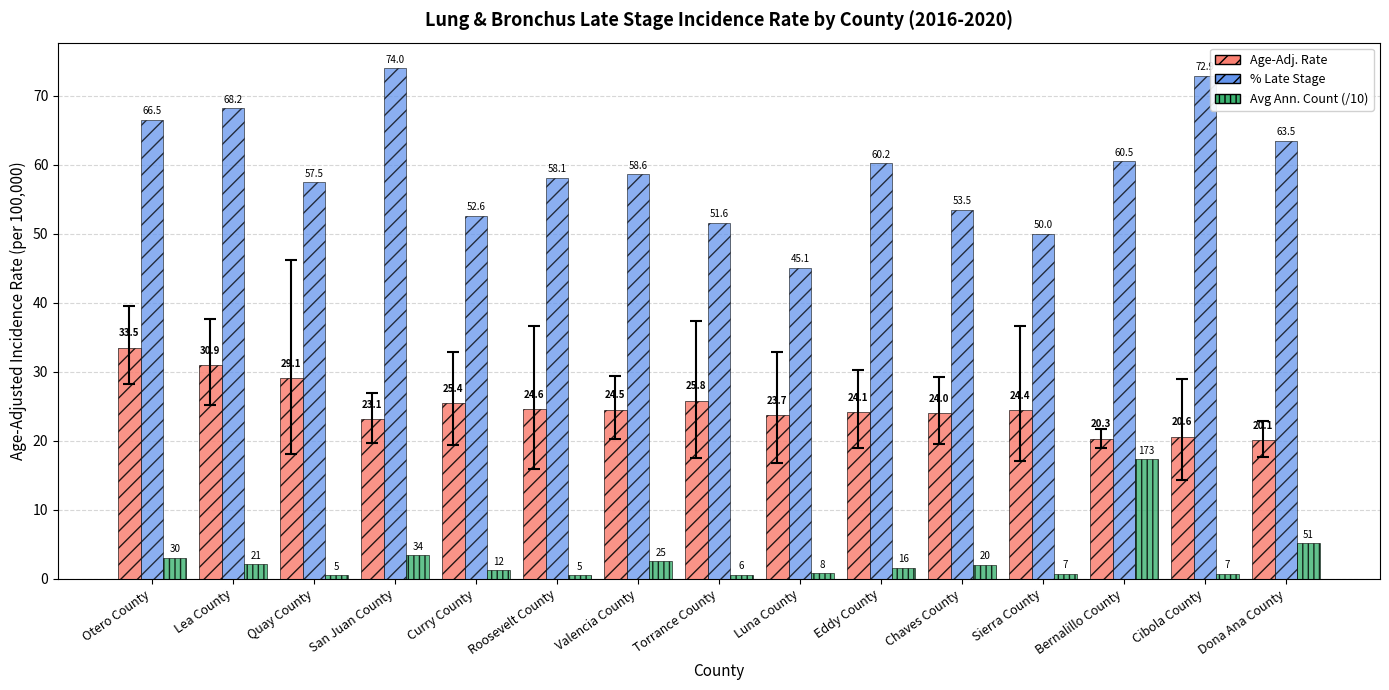

What is the sum of all Avg Ann. Count (/10) values?

42.0